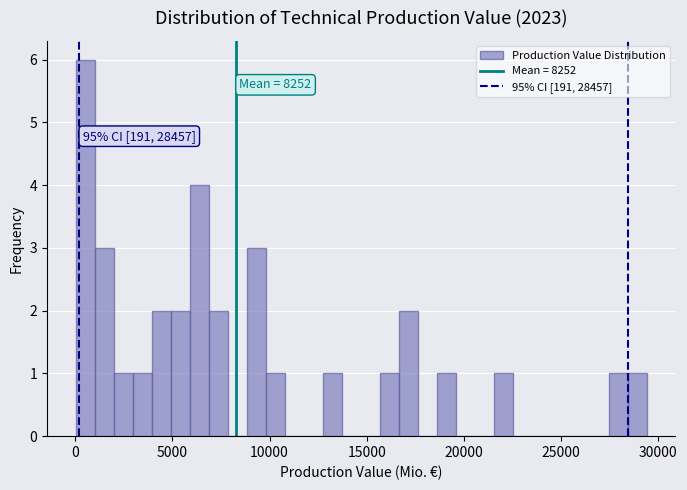

Around what value on the x-axis is the tallest bar? Give the approximate position of its centre, as read against the axis.

500